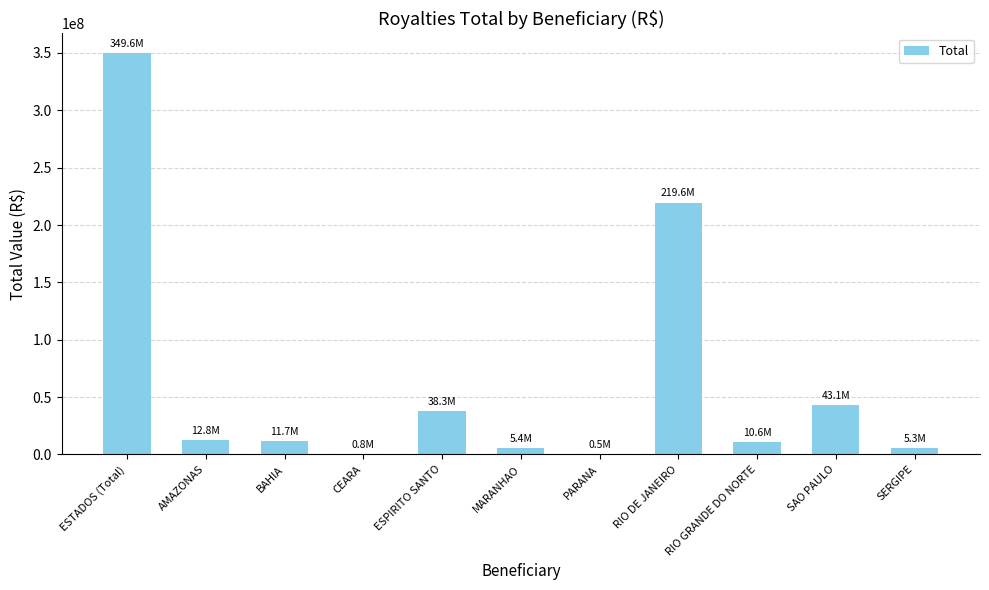

The value at RIO GRANDE DO NORTE is 10638173.2. True or false?

True